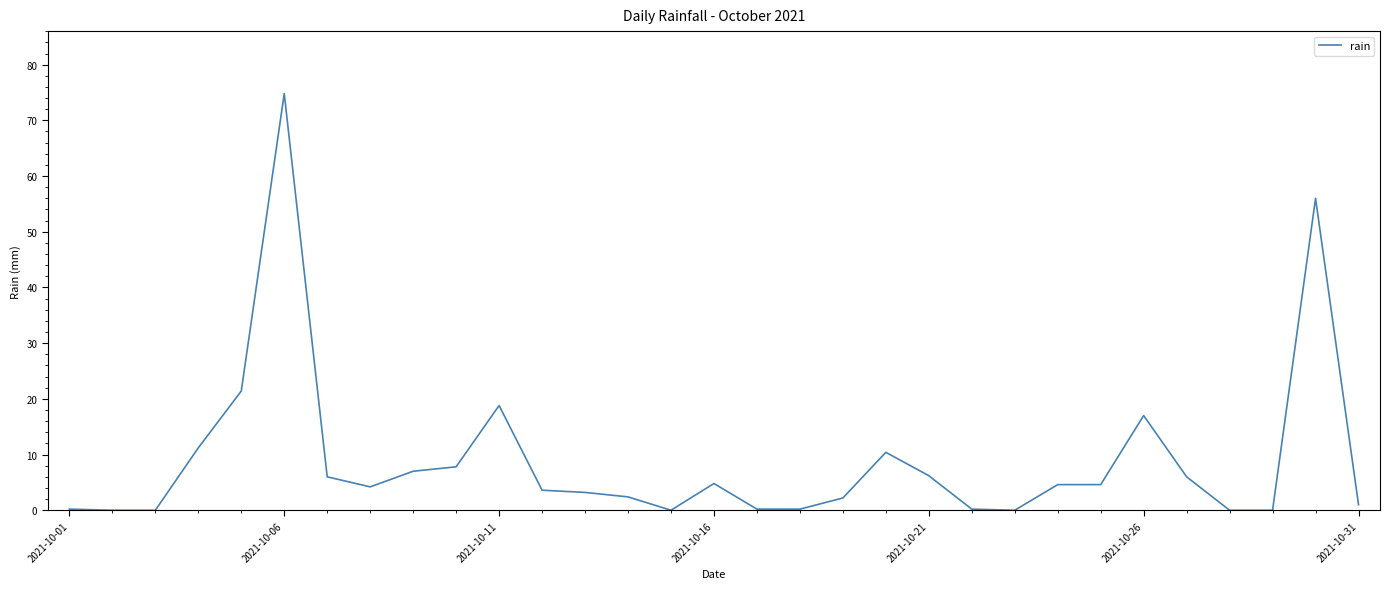

What is the greatest value displayed?

74.8